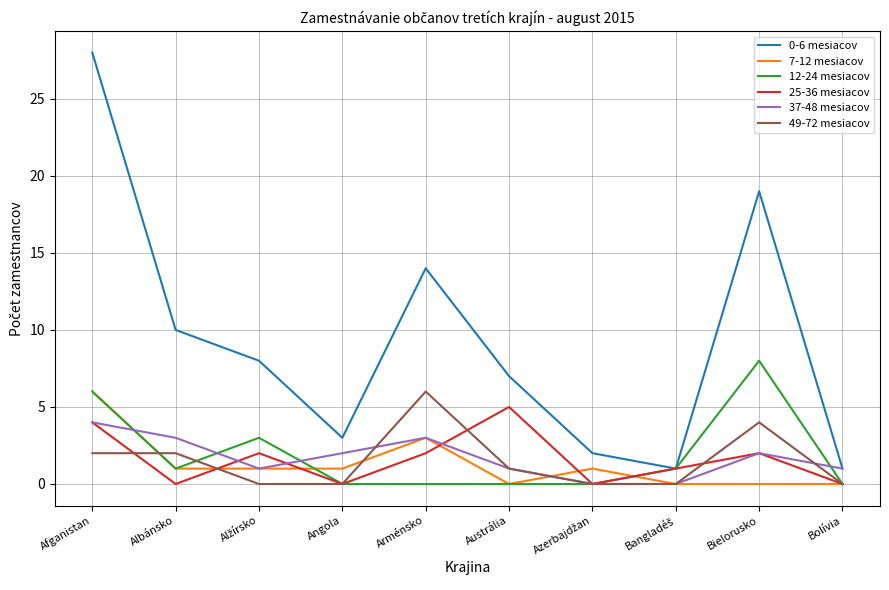

What are all the series names shown in the legend?

0-6 mesiacov, 7-12 mesiacov, 12-24 mesiacov, 25-36 mesiacov, 37-48 mesiacov, 49-72 mesiacov